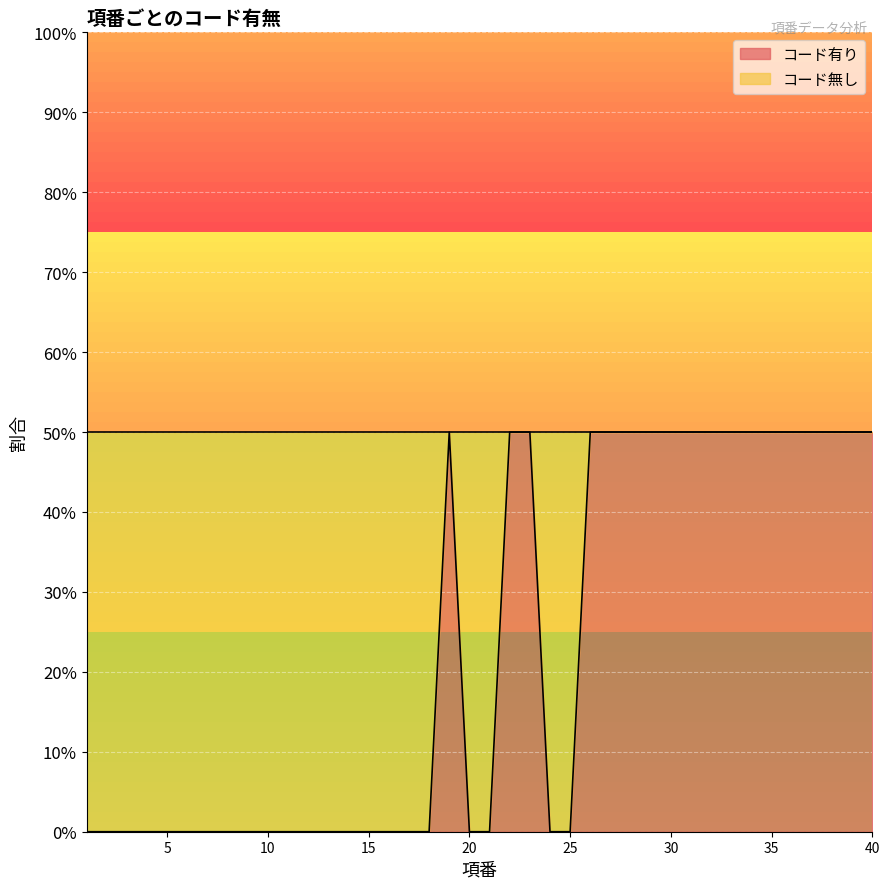

What is the greatest value displayed?

1